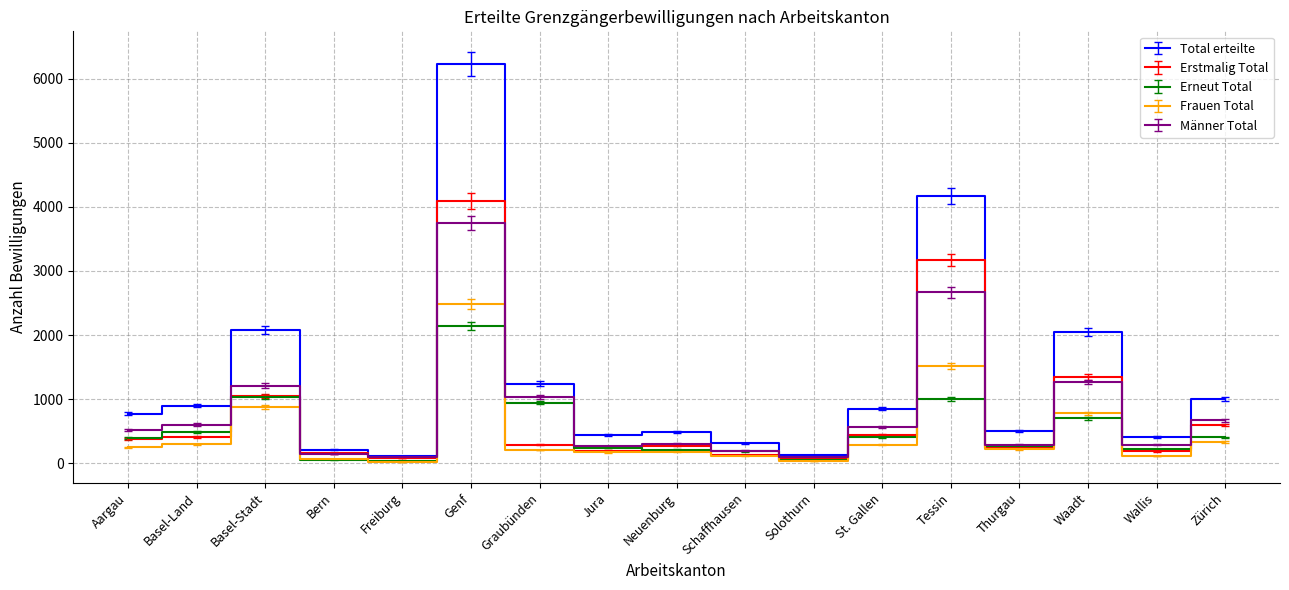

What is the spread (max minus min) of values at Wallis?

290